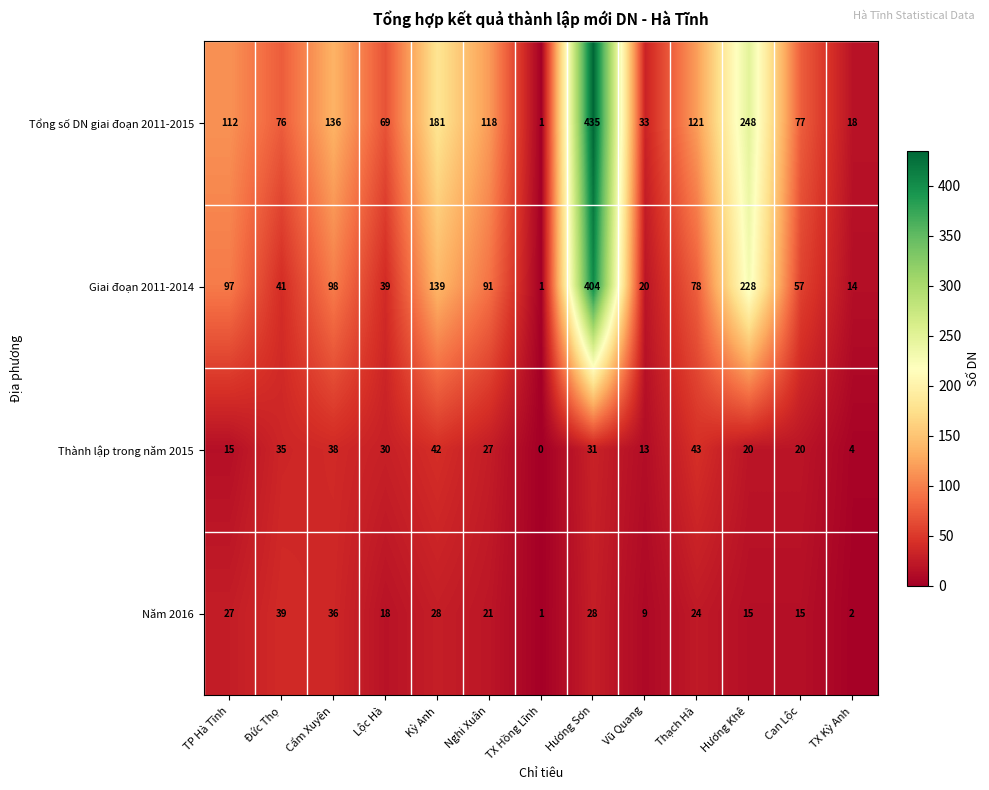

Is it true that Năm 2016 equals 24 at Thạch Hà?

True